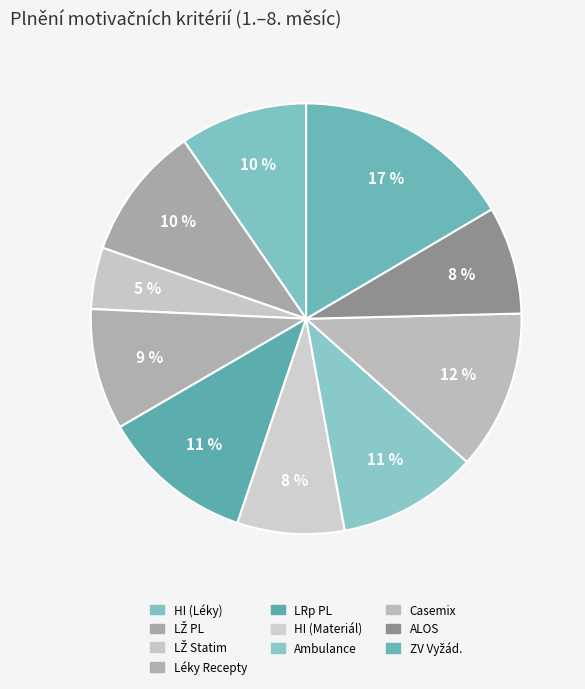

Count the number of slices in the pie.

10